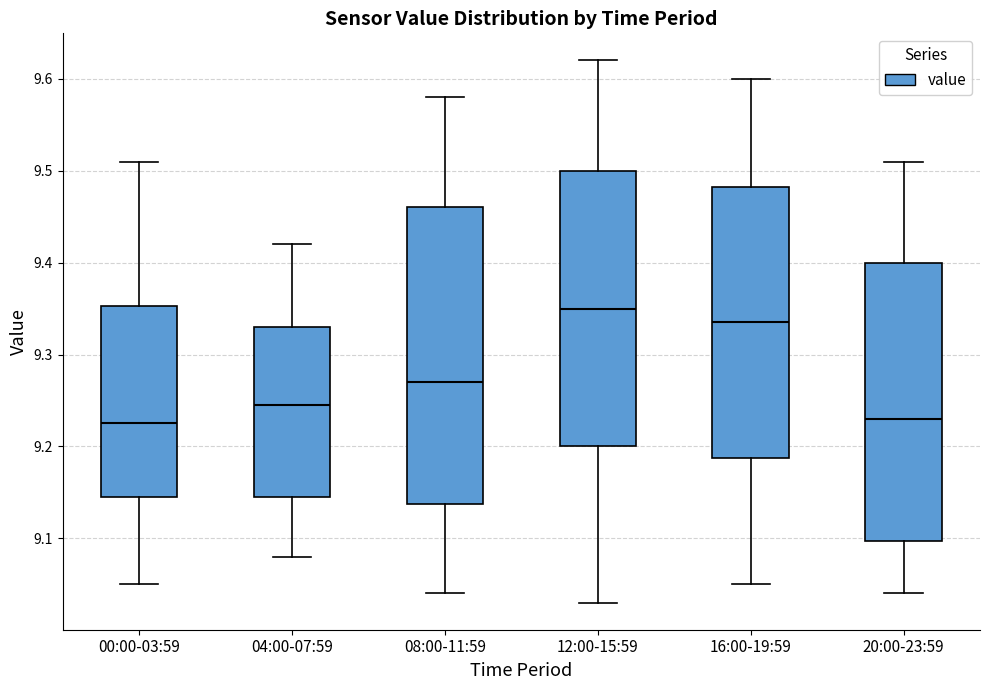

Which box is the tallest, from its lower edge to its upper edge?

08:00-11:59